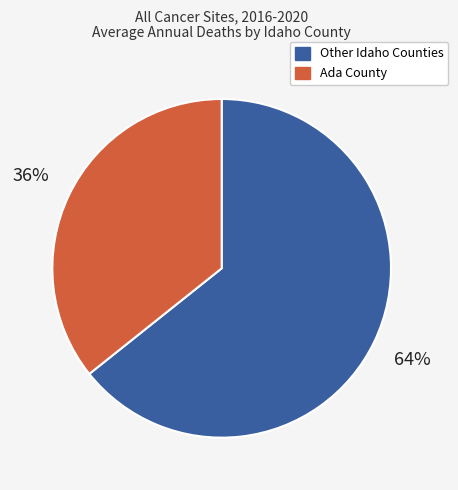

The Ada County slice represents 46% of the pie. True or false?

False